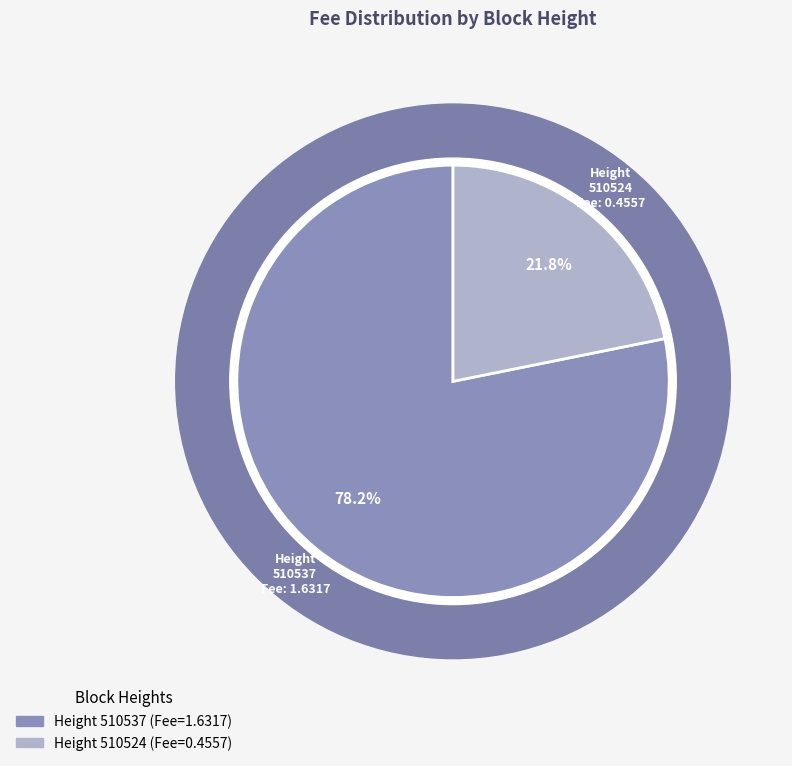

To the nearest percent, what is the difference between the largest and smallest slice percentages?

56%